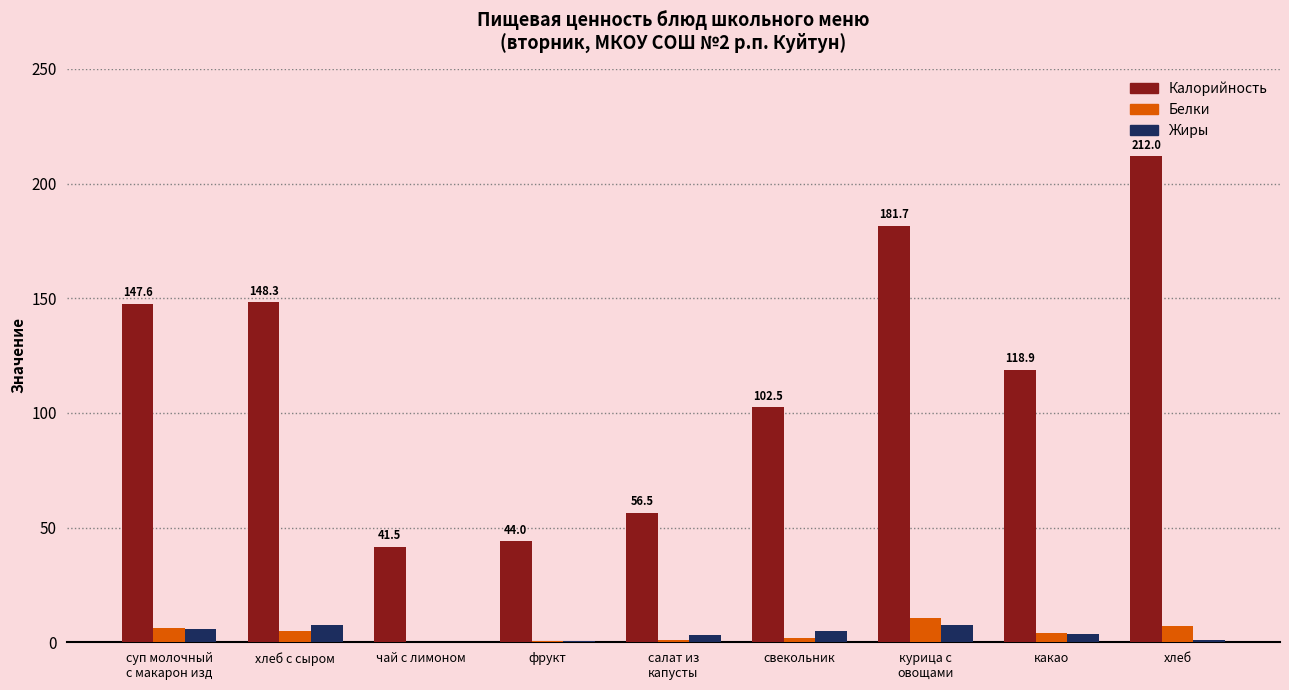

What is the sum of all Белки values?

36.1